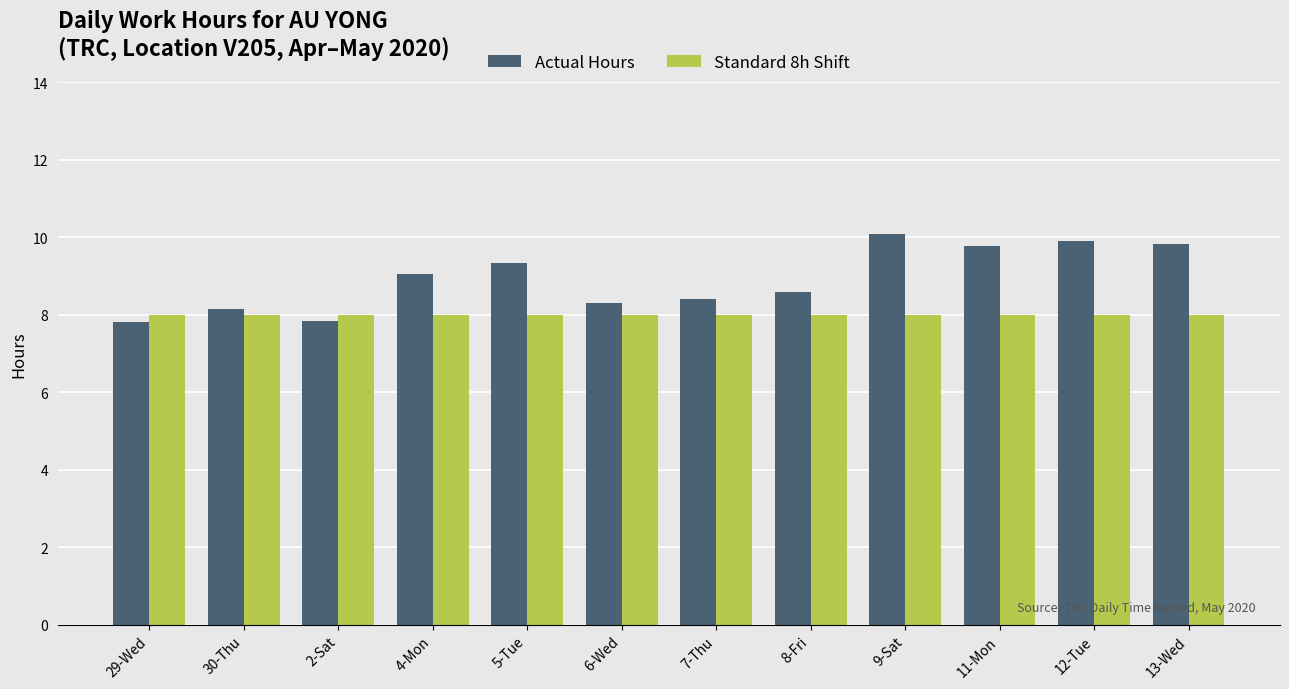

How many data points in Actual Hours are less than 9?

6